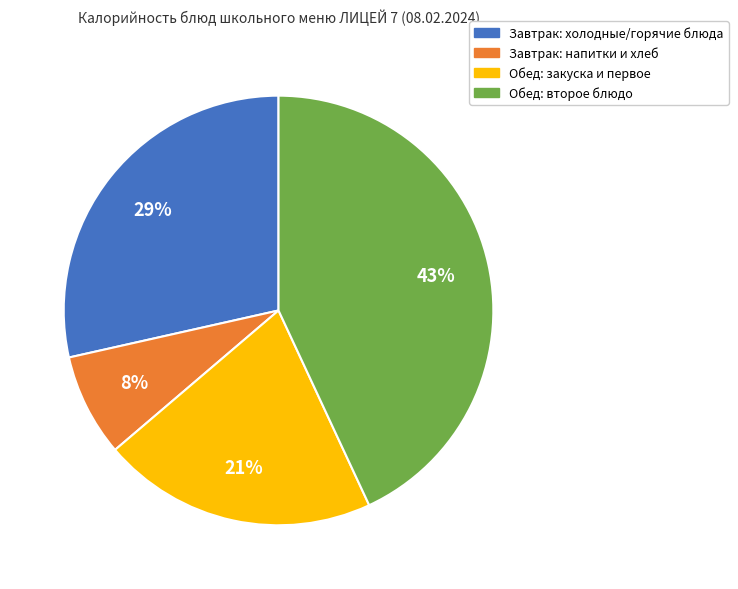

What is the ratio of the value at Завтрак: напитки и хлеб to the value at Обед: закуска и первое?

0.4